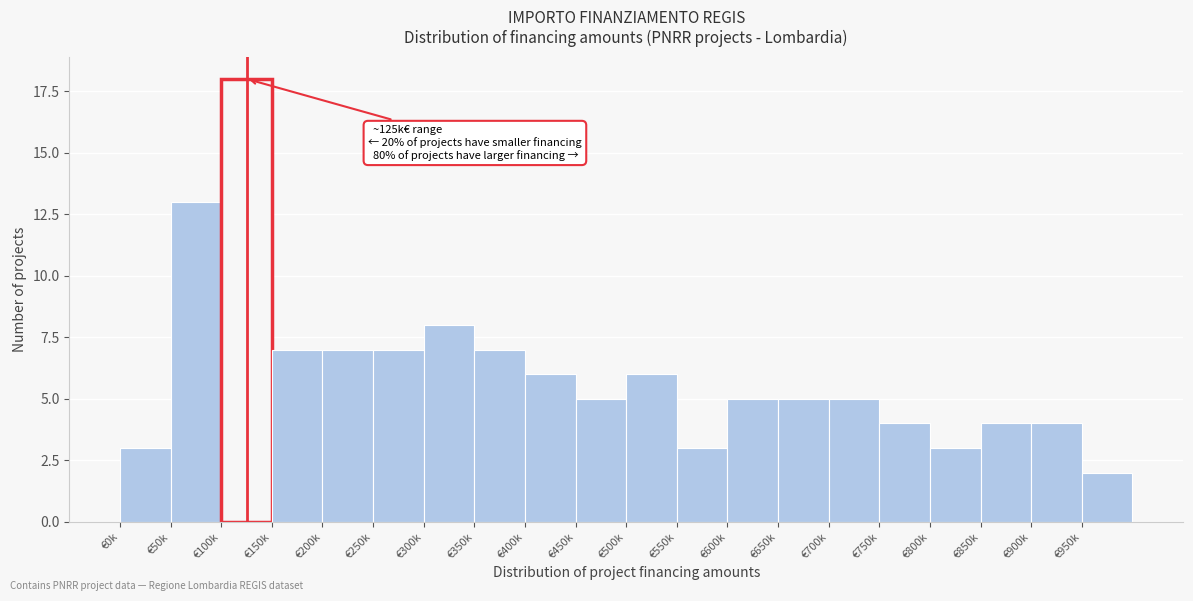

Reading right to left, what are all the values shown in this chart?

2	4	4	3	4	5	5	5	3	6	5	6	7	8	7	7	7	18	13	3